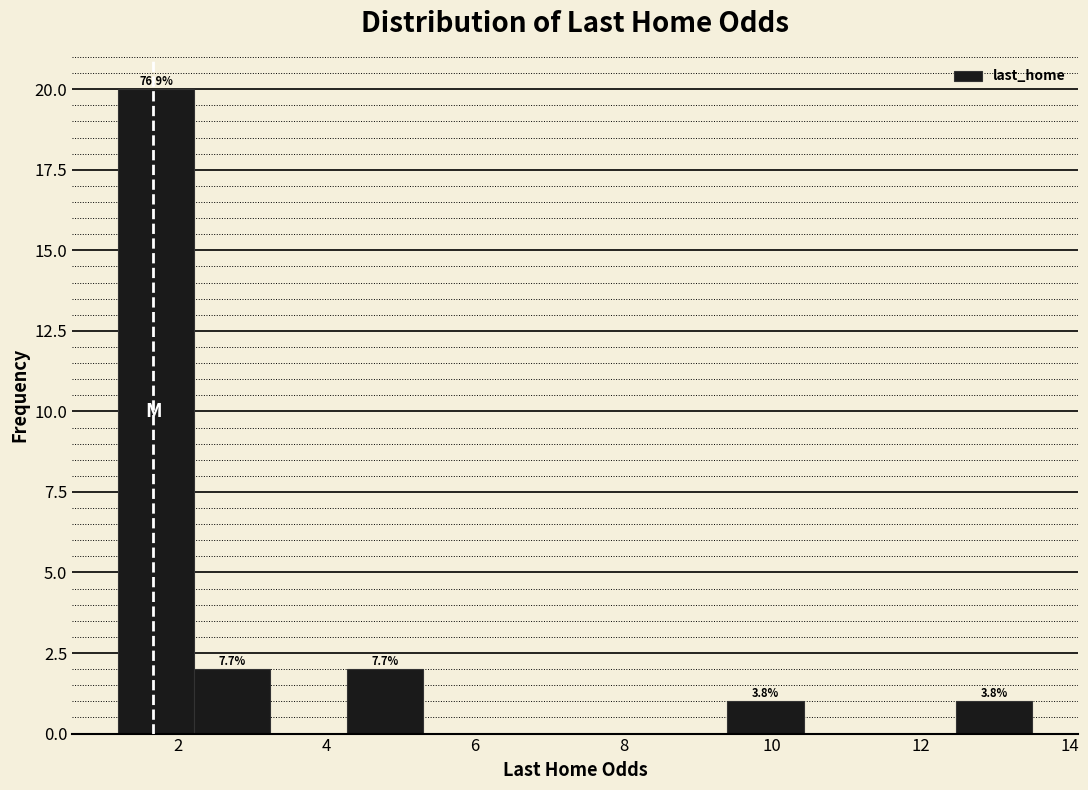

Over which range of the x-axis is the bar tallest?

1.2 to 2.2